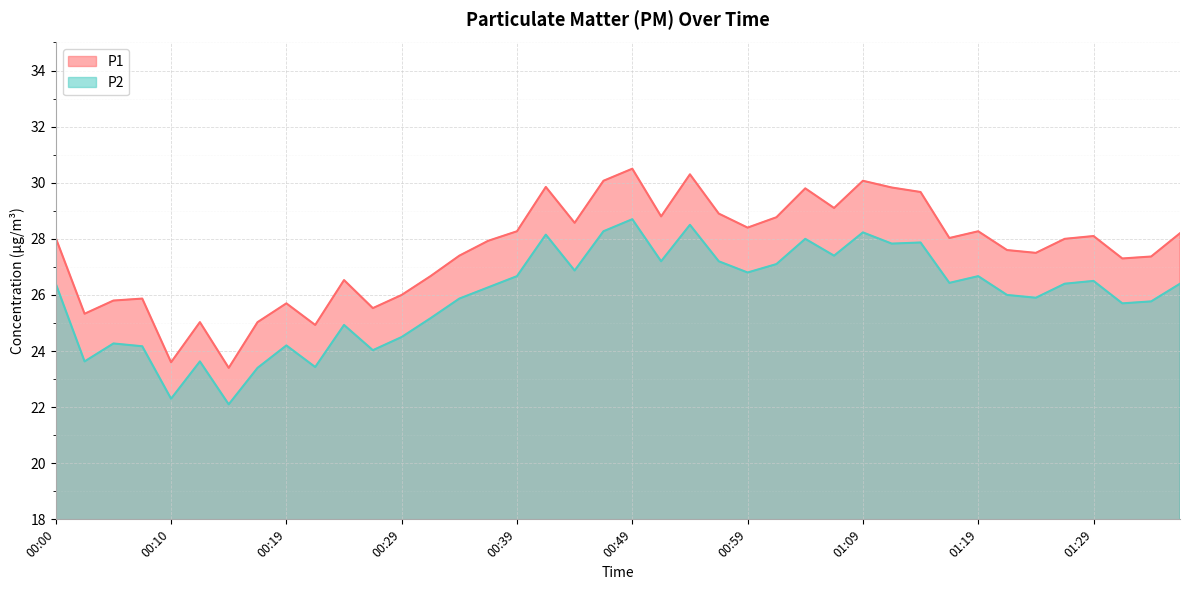

True or false: P1 has more than 0 interior local peaks.

True